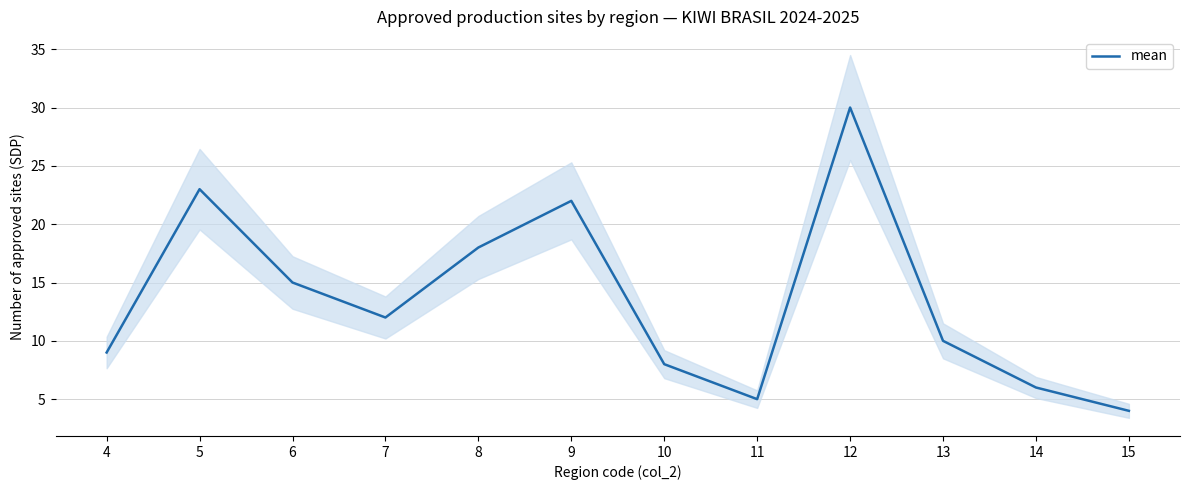

What is the value of the 2nd point from the left?

23